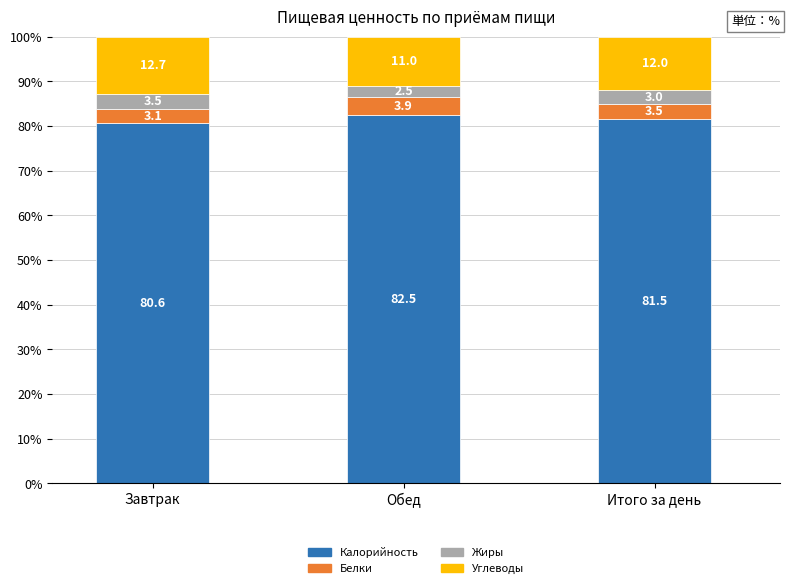

What is the minimum value for Калорийность?

80.6